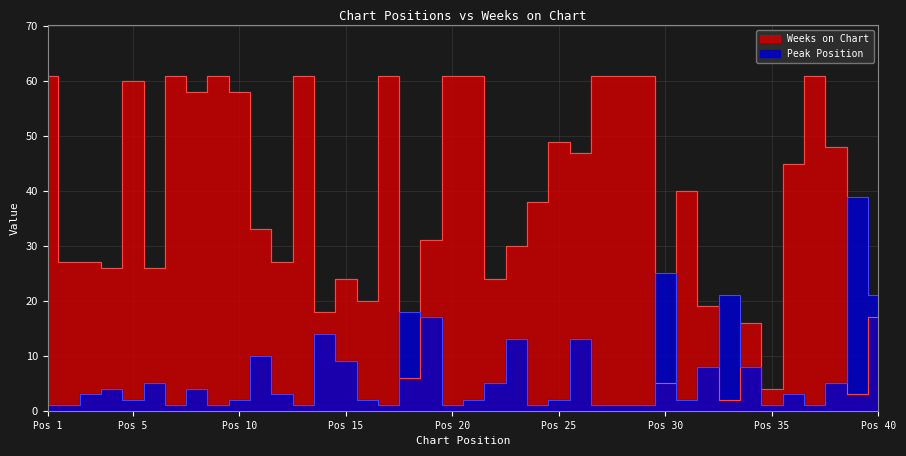

What is the sum of all Weeks on Chart values?

1499